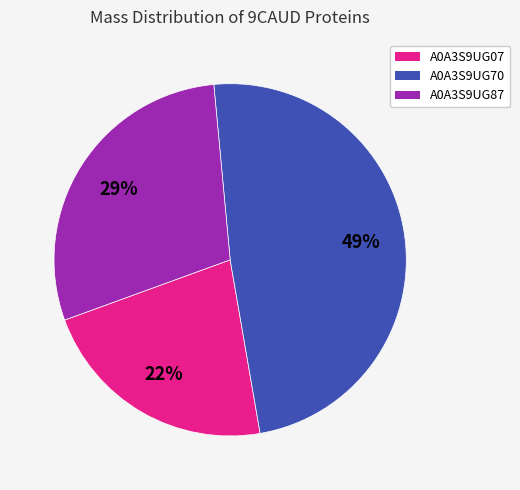

Is A0A3S9UG87 the majority of the pie?

No